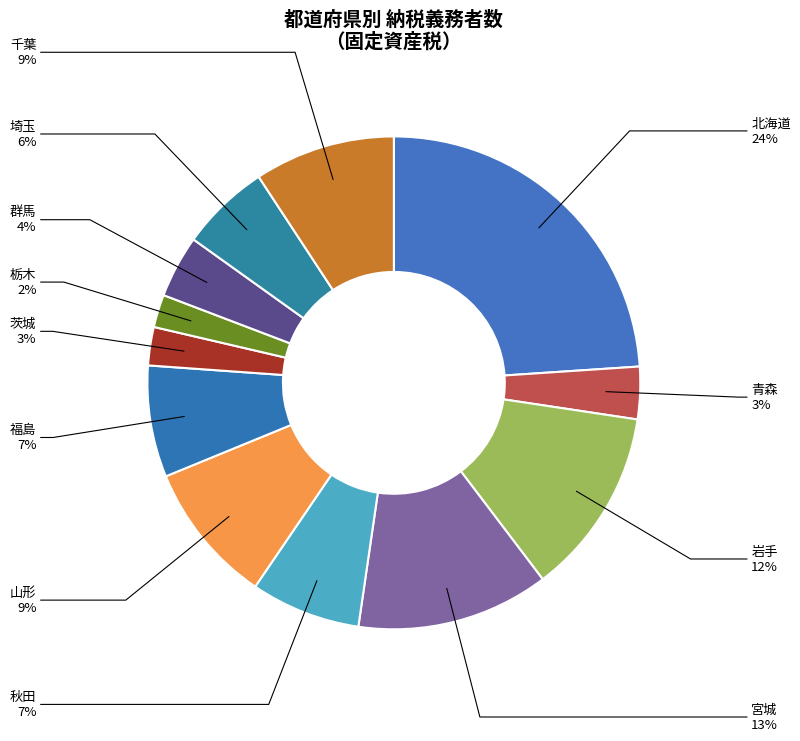

How many segments does this pie chart have?

12